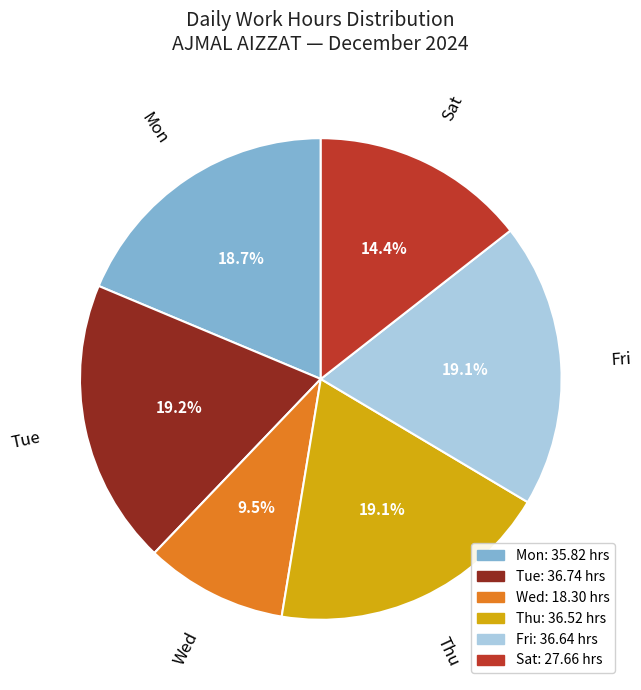

How much of the chart is everything except Tue?

80.8%